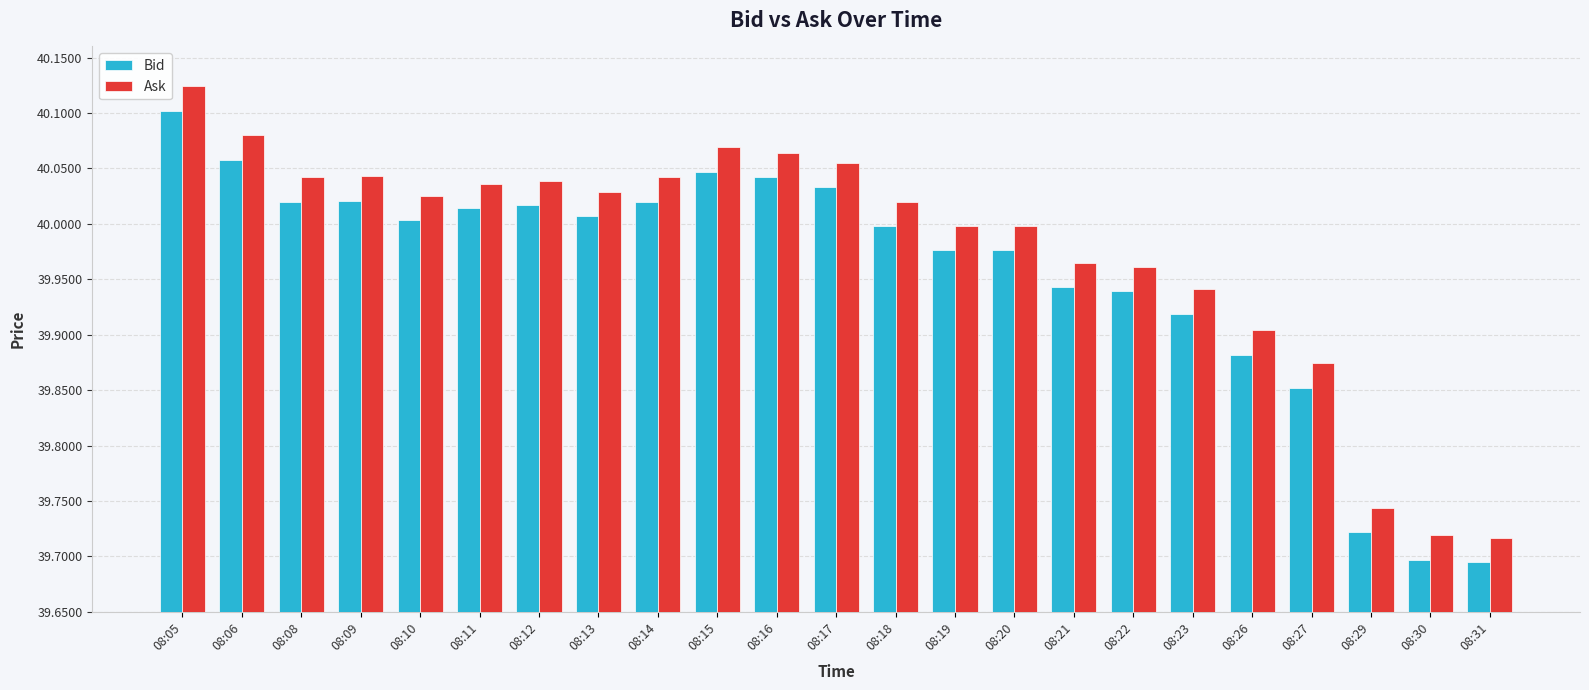

What is the difference between the Ask values at 08:06 and 08:13?

0.1